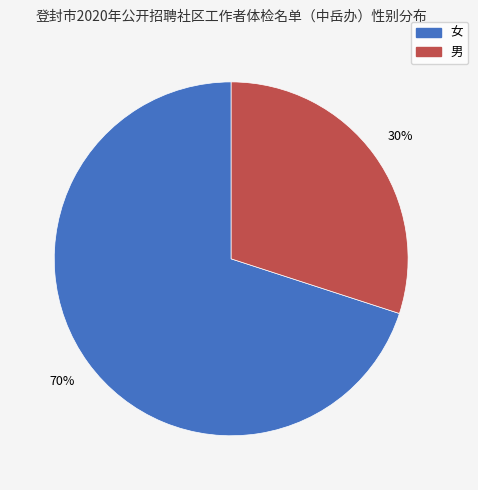

Between 男 and 女, which is larger?

女